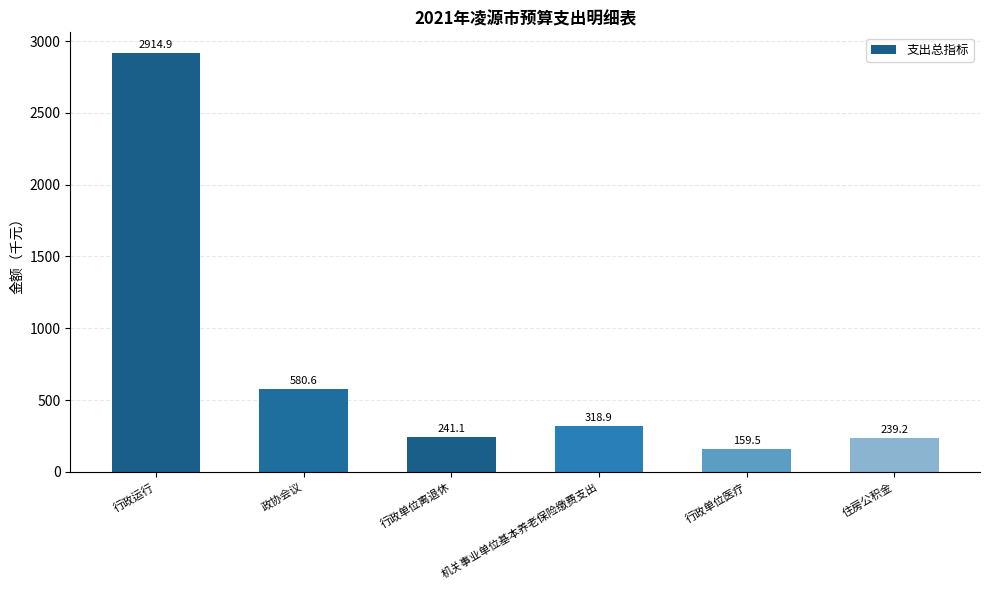

At which category does the chart reach its minimum across all series?

行政单位医疗